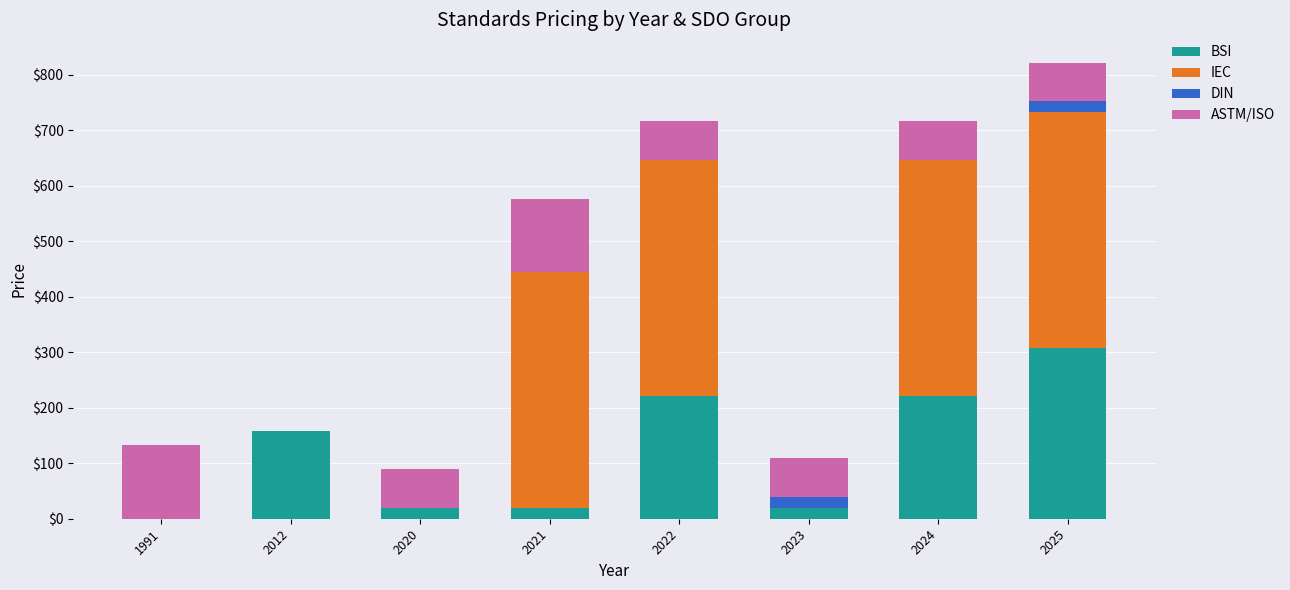

True or false: BSI has a value of 158.0 at 2012.

True